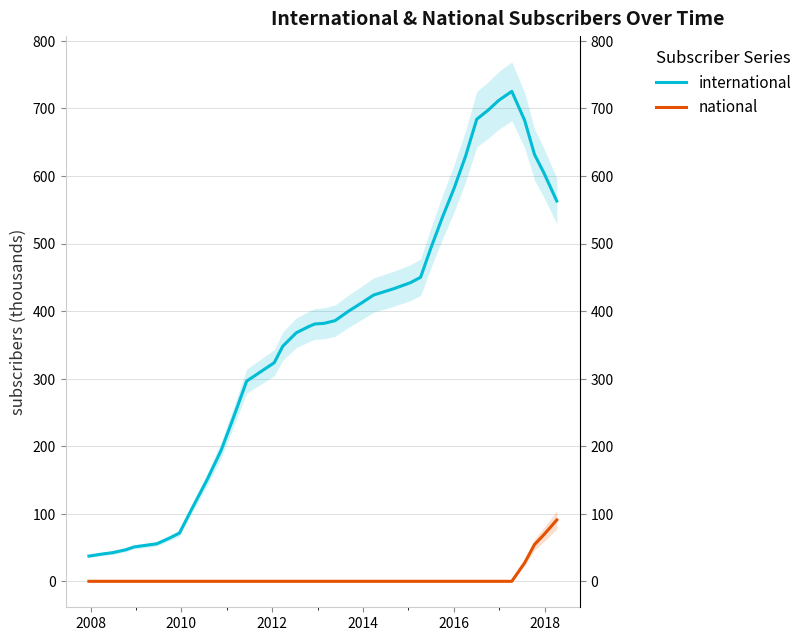

What are all the series names shown in the legend?

international, national